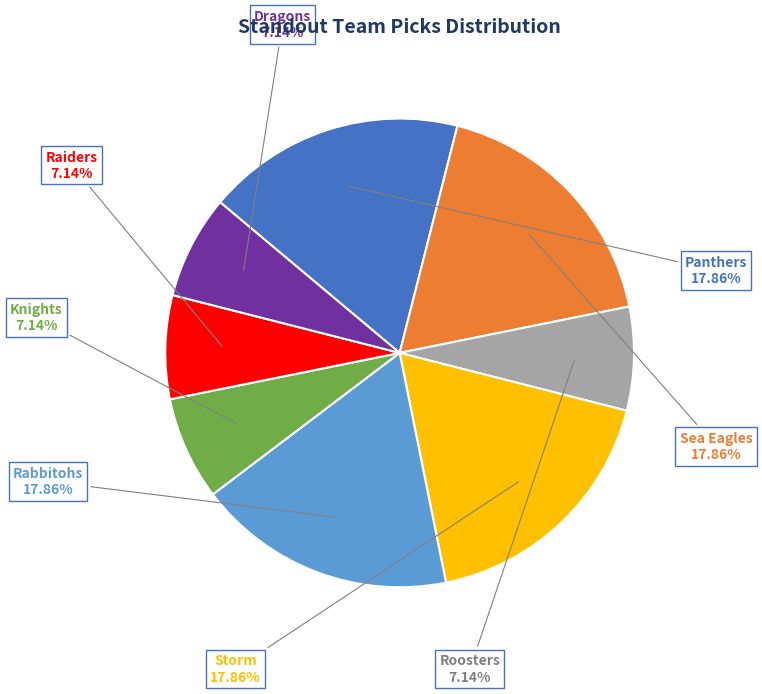

How many slices are in this pie chart?

8